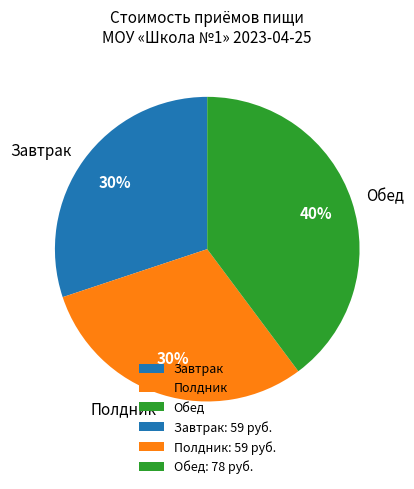

True or false: Завтрак accounts for 24% of the total.

False